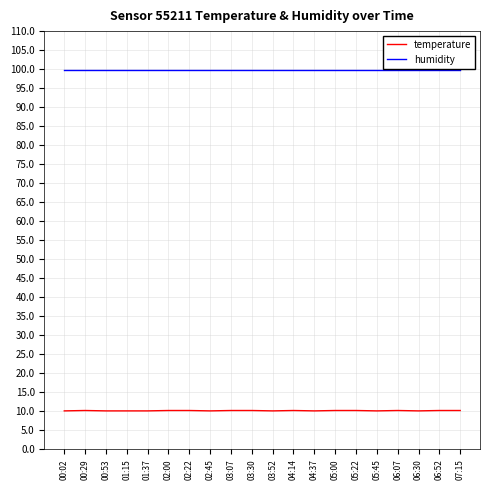

True or false: humidity and temperature cross at least once.

False